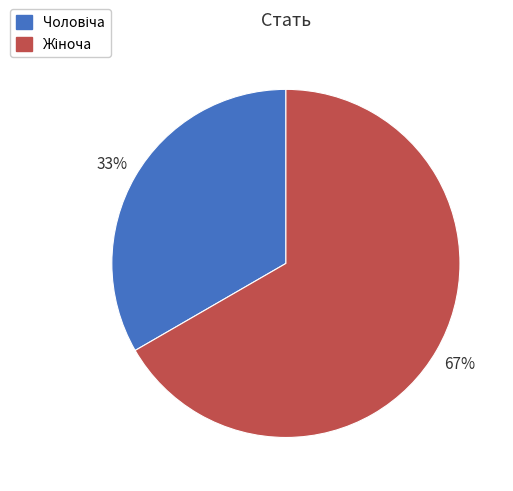

Is there a majority slice in this chart?

Yes